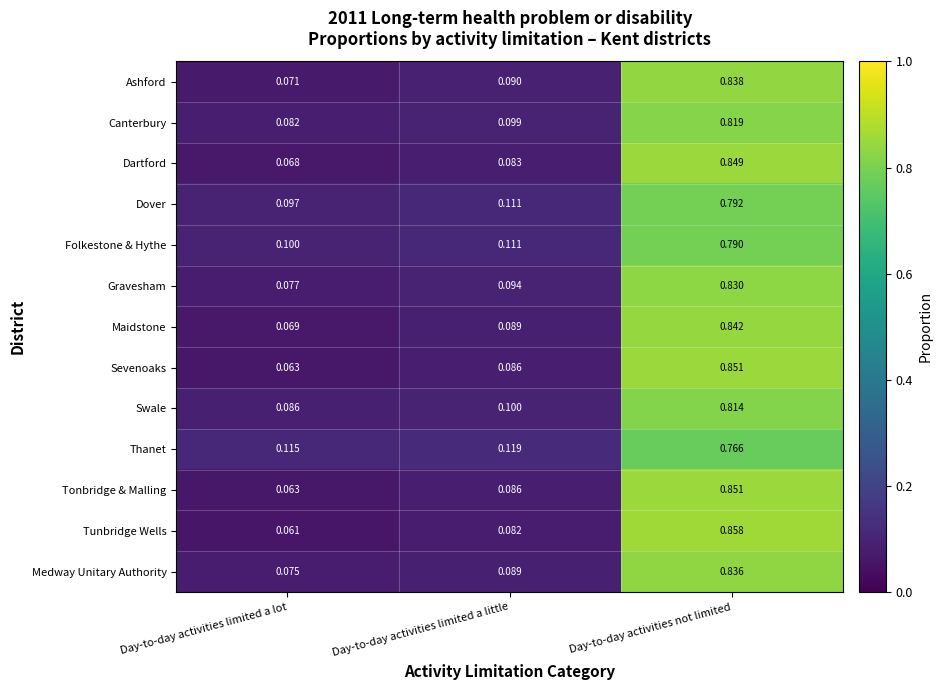

Where is Sevenoaks nearest to the value 0?

Day-to-day activities limited a lot